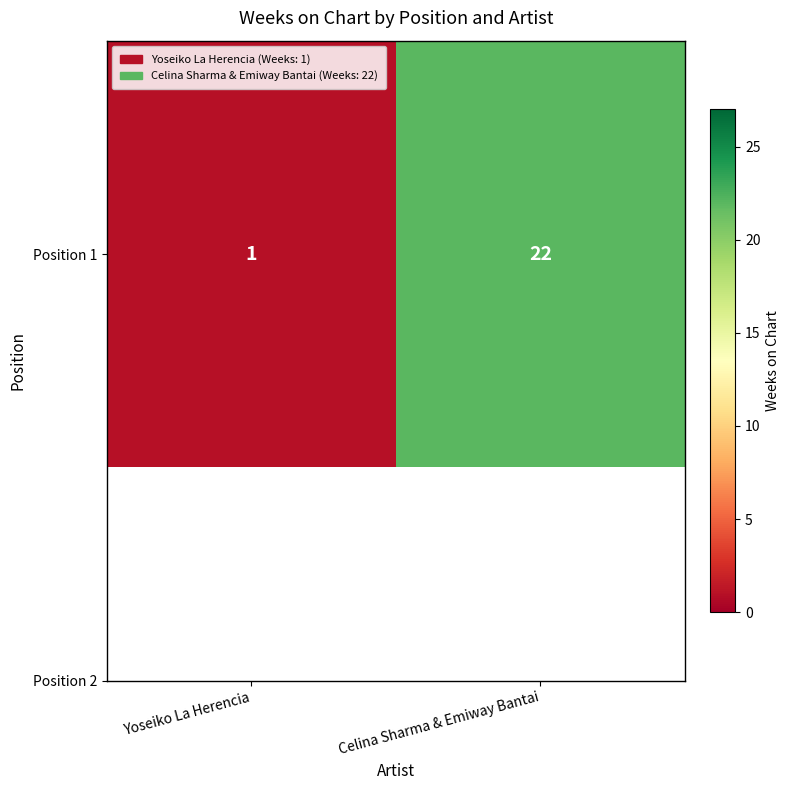

Reading left to right, extract all data points from this chart.

1	22